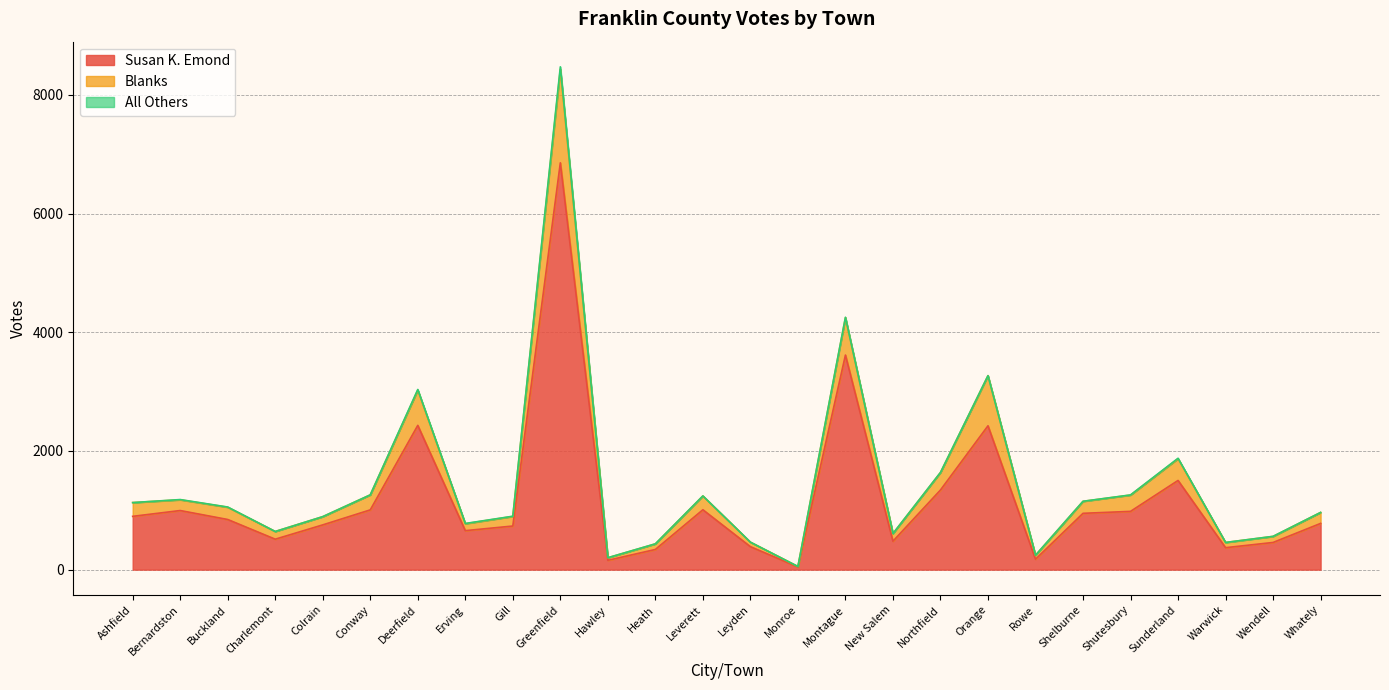

What is the highest value of the Susan K. Emond series?

6856